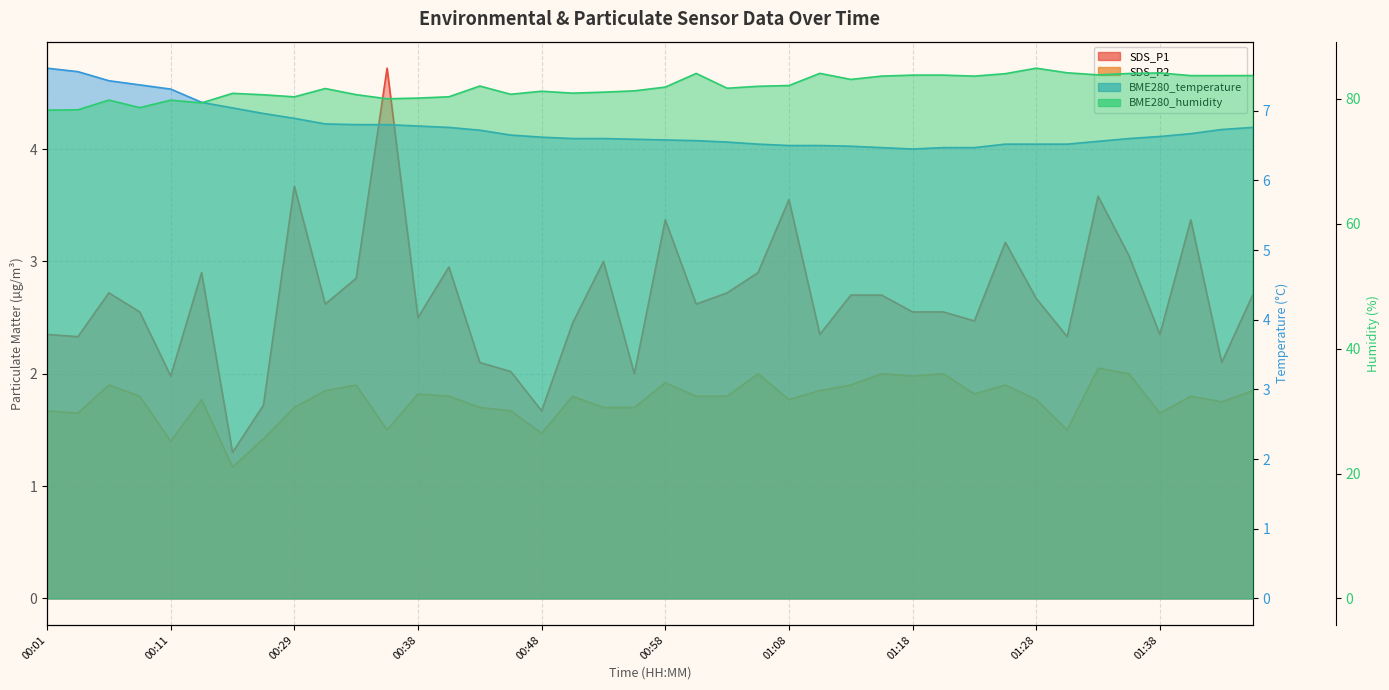

Reading right to left, what are all the values shown in this chart?

SDS_P1: 01:45=2.7	01:42=2.1	01:40=3.4	01:38=2.4	01:35=3.0	01:33=3.6	01:30=2.3	01:28=2.7	01:25=3.2	01:23=2.5	01:20=2.5	01:18=2.5	01:15=2.7	01:13=2.7	01:10=2.4	01:08=3.5	01:05=2.9	01:03=2.7	01:00=2.6	00:58=3.4	00:56=2.0	00:53=3.0	00:51=2.5	00:48=1.7	00:46=2.0	00:43=2.1	00:41=3.0	00:38=2.5	00:36=4.7	00:34=2.9	00:31=2.6	00:29=3.7	00:26=1.7	00:24=1.3	00:16=2.9	00:11=2.0	00:08=2.5	00:06=2.7	00:03=2.3	00:01=2.4
SDS_P2: 01:45=1.9	01:42=1.8	01:40=1.8	01:38=1.6	01:35=2.0	01:33=2.0	01:30=1.5	01:28=1.8	01:25=1.9	01:23=1.8	01:20=2.0	01:18=2.0	01:15=2.0	01:13=1.9	01:10=1.9	01:08=1.8	01:05=2.0	01:03=1.8	01:00=1.8	00:58=1.9	00:56=1.7	00:53=1.7	00:51=1.8	00:48=1.5	00:46=1.7	00:43=1.7	00:41=1.8	00:38=1.8	00:36=1.5	00:34=1.9	00:31=1.9	00:29=1.7	00:26=1.4	00:24=1.2	00:16=1.8	00:11=1.4	00:08=1.8	00:06=1.9	00:03=1.6	00:01=1.7
BME280_temperature: 01:45=6.8	01:42=6.7	01:40=6.7	01:38=6.6	01:35=6.6	01:33=6.6	01:30=6.5	01:28=6.5	01:25=6.5	01:23=6.5	01:20=6.5	01:18=6.5	01:15=6.5	01:13=6.5	01:10=6.5	01:08=6.5	01:05=6.5	01:03=6.5	01:00=6.6	00:58=6.6	00:56=6.6	00:53=6.6	00:51=6.6	00:48=6.6	00:46=6.7	00:43=6.7	00:41=6.8	00:38=6.8	00:36=6.8	00:34=6.8	00:31=6.8	00:29=6.9	00:26=7.0	00:24=7.0	00:16=7.1	00:11=7.3	00:08=7.4	00:06=7.4	00:03=7.6	00:01=7.6
BME280_humidity: 01:45=83.8	01:42=83.7	01:40=83.7	01:38=84.2	01:35=84.1	01:33=83.9	01:30=84.2	01:28=84.9	01:25=84.0	01:23=83.7	01:20=83.8	01:18=83.8	01:15=83.7	01:13=83.1	01:10=84.1	01:08=82.2	01:05=82.0	01:03=81.7	01:00=84.1	00:58=81.9	00:56=81.3	00:53=81.1	00:51=80.9	00:48=81.2	00:46=80.8	00:43=82.1	00:41=80.3	00:38=80.1	00:36=80.0	00:34=80.7	00:31=81.7	00:29=80.3	00:26=80.7	00:24=80.9	00:16=79.4	00:11=79.8	00:08=78.6	00:06=79.8	00:03=78.3	00:01=78.2